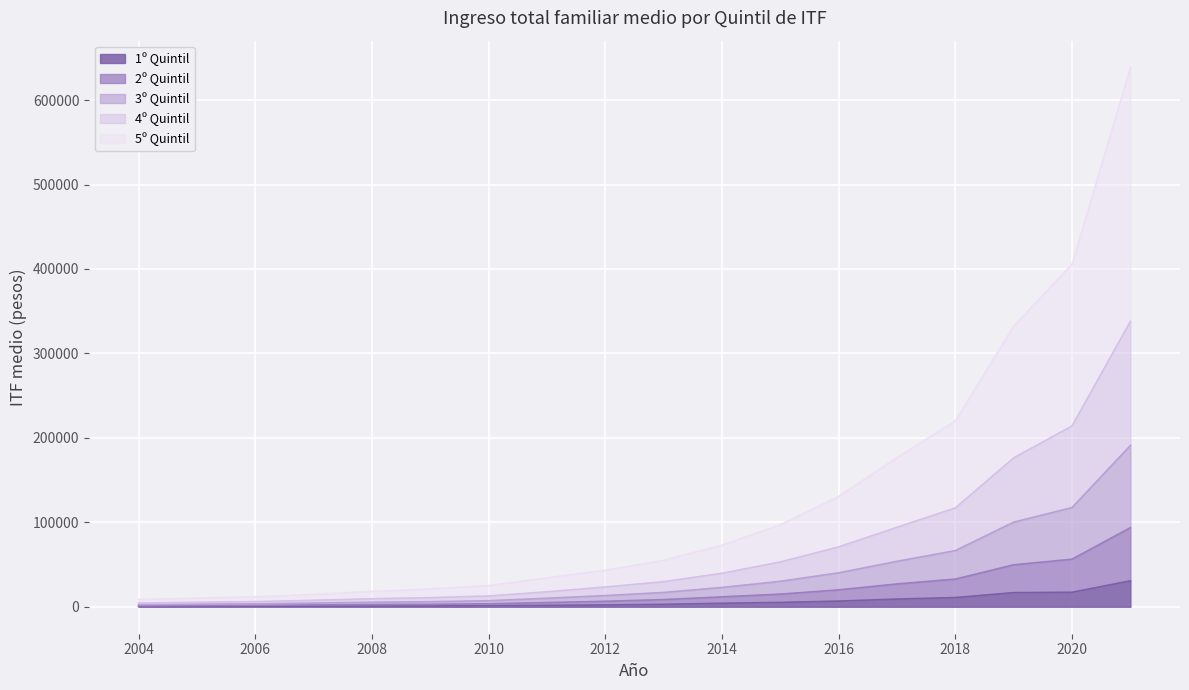

True or false: 1º Quintil has more than 1 interior local peaks.

False